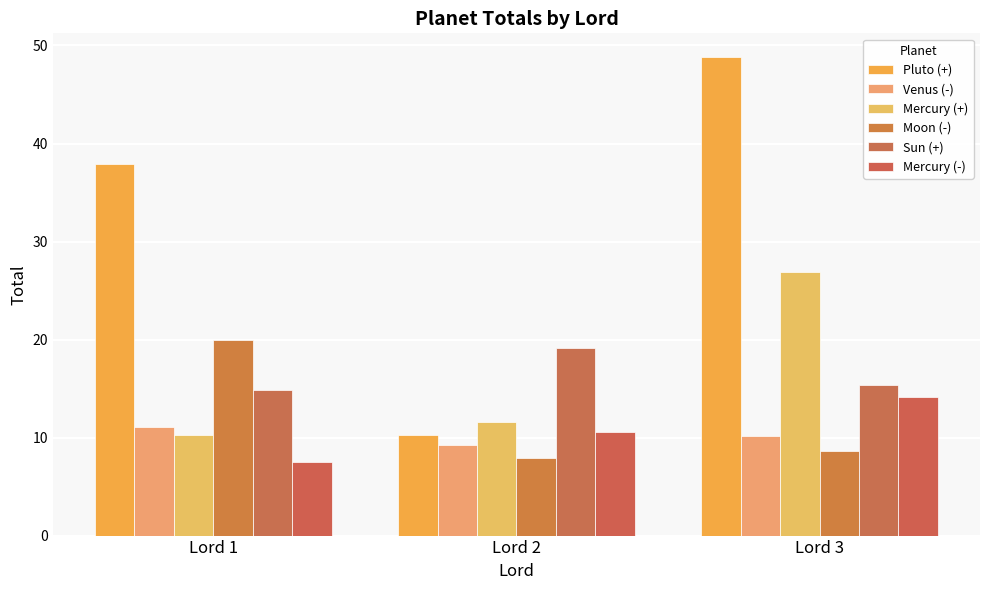

How many distinct data groups are displayed?

6